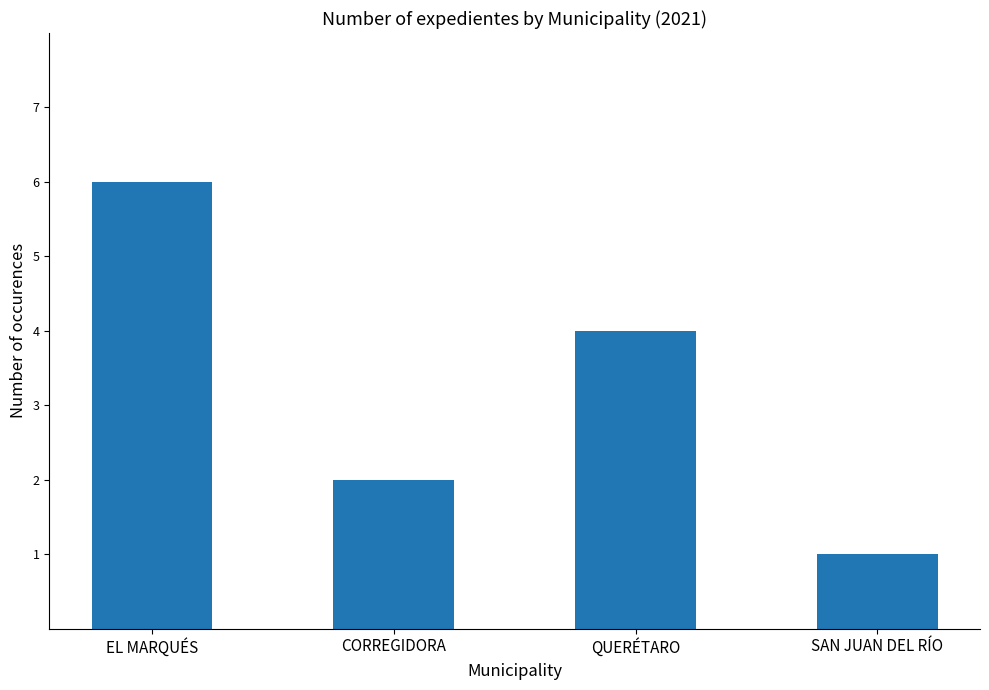

How many bars are there in total?

4